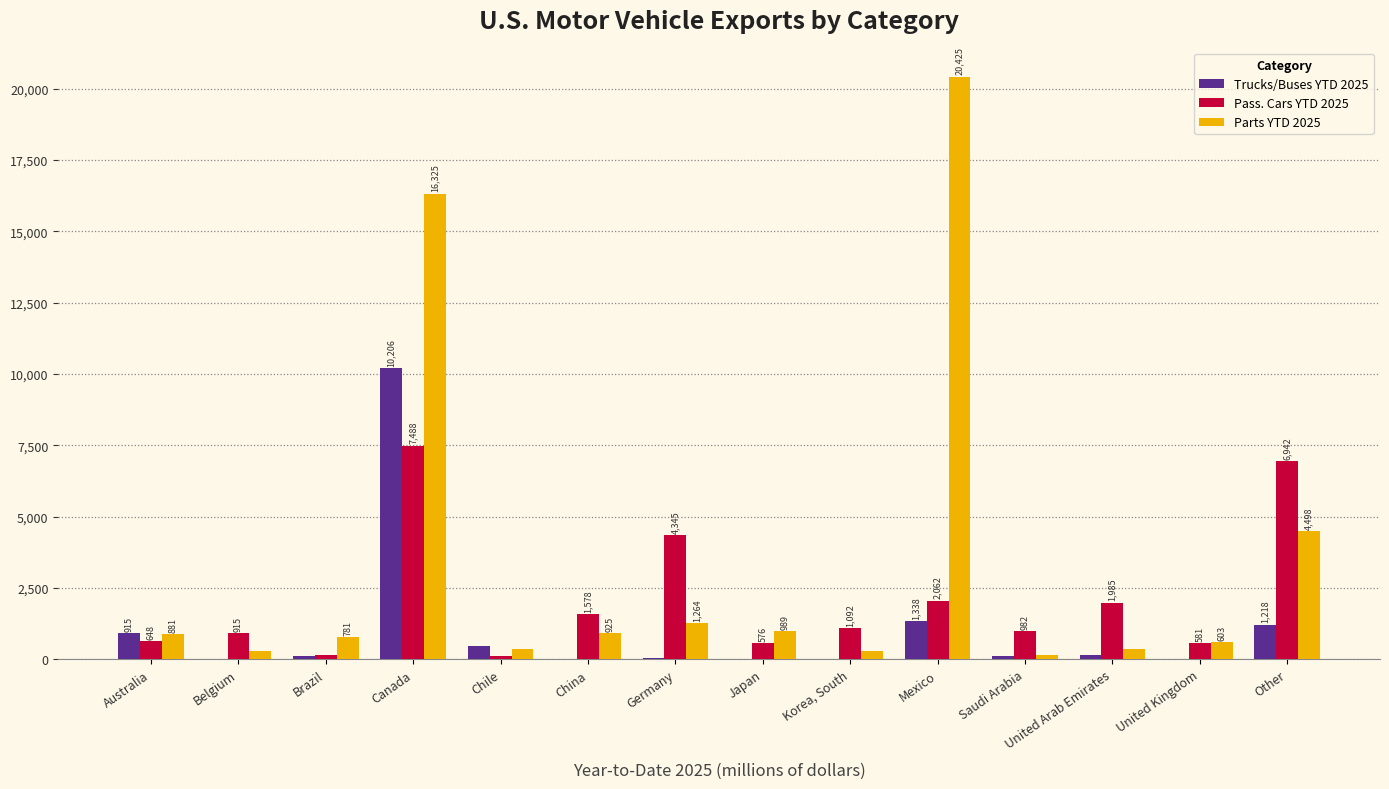

Which series changed the most between Belgium and Korea, South?

Pass. Cars YTD 2025